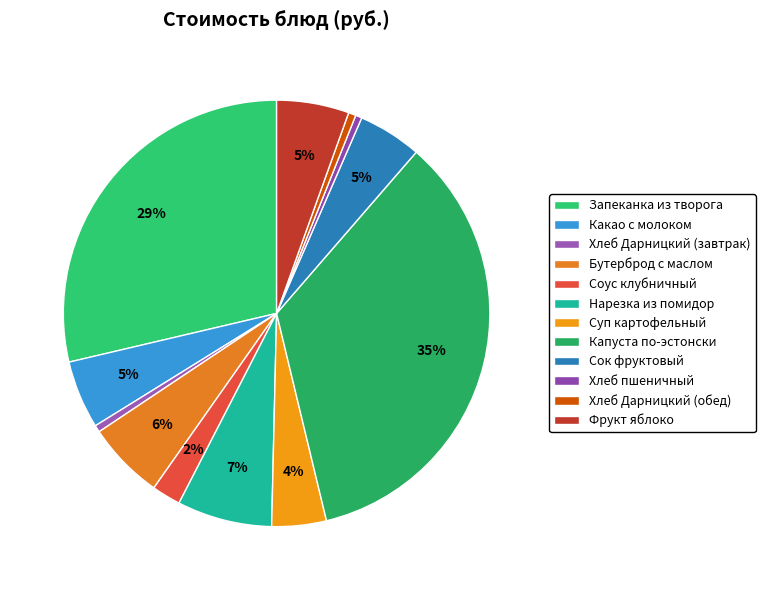

To the nearest percent, what is the difference between the largest and smallest slice percentages?

34%